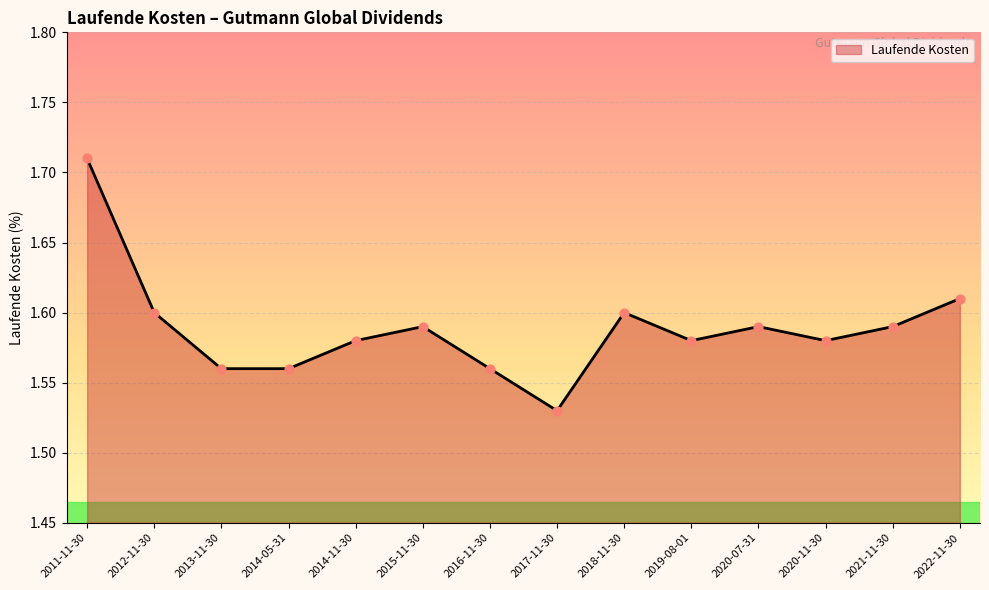

What is the change in value from 2015-11-30 to 2017-11-30?

-0.1